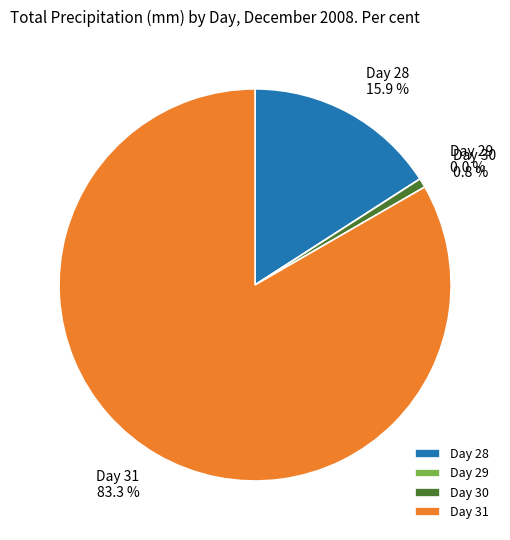

To the nearest percent, what is the combined percentage of 29 and 30?

1%